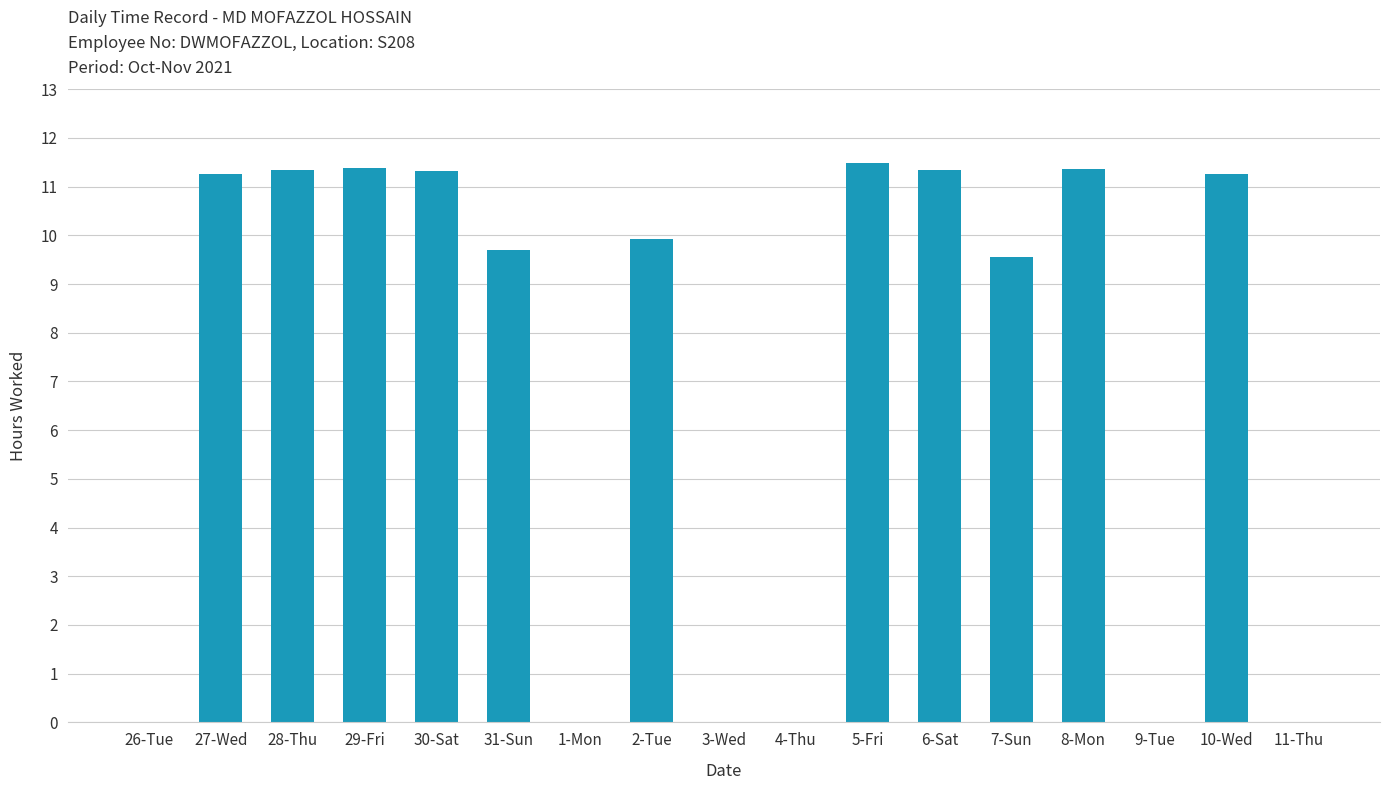

What is the greatest value displayed?

11.5